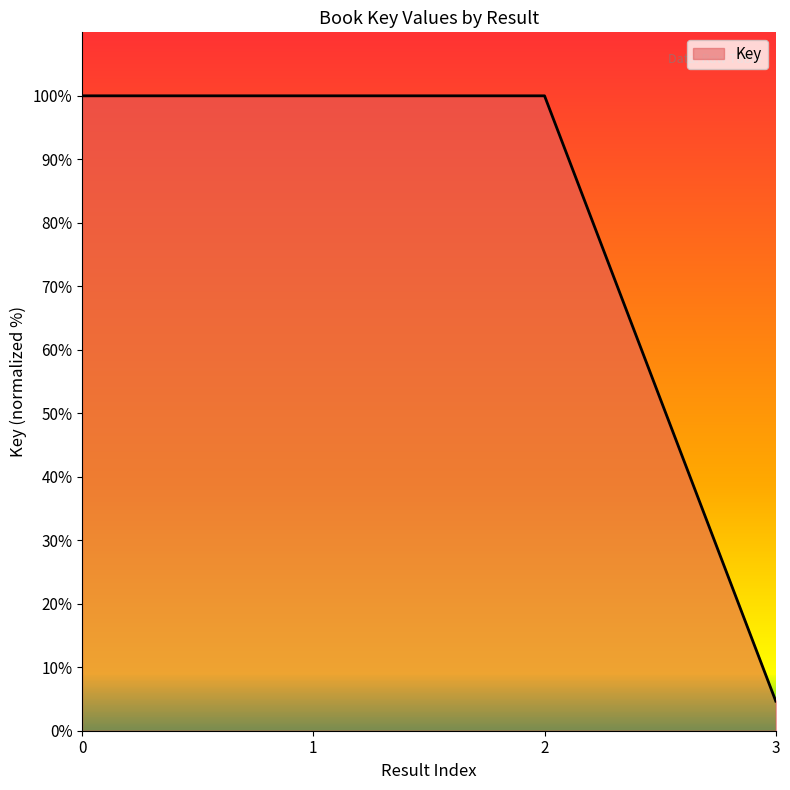

What is the ratio of the value at 0 to the value at 1?

1.0